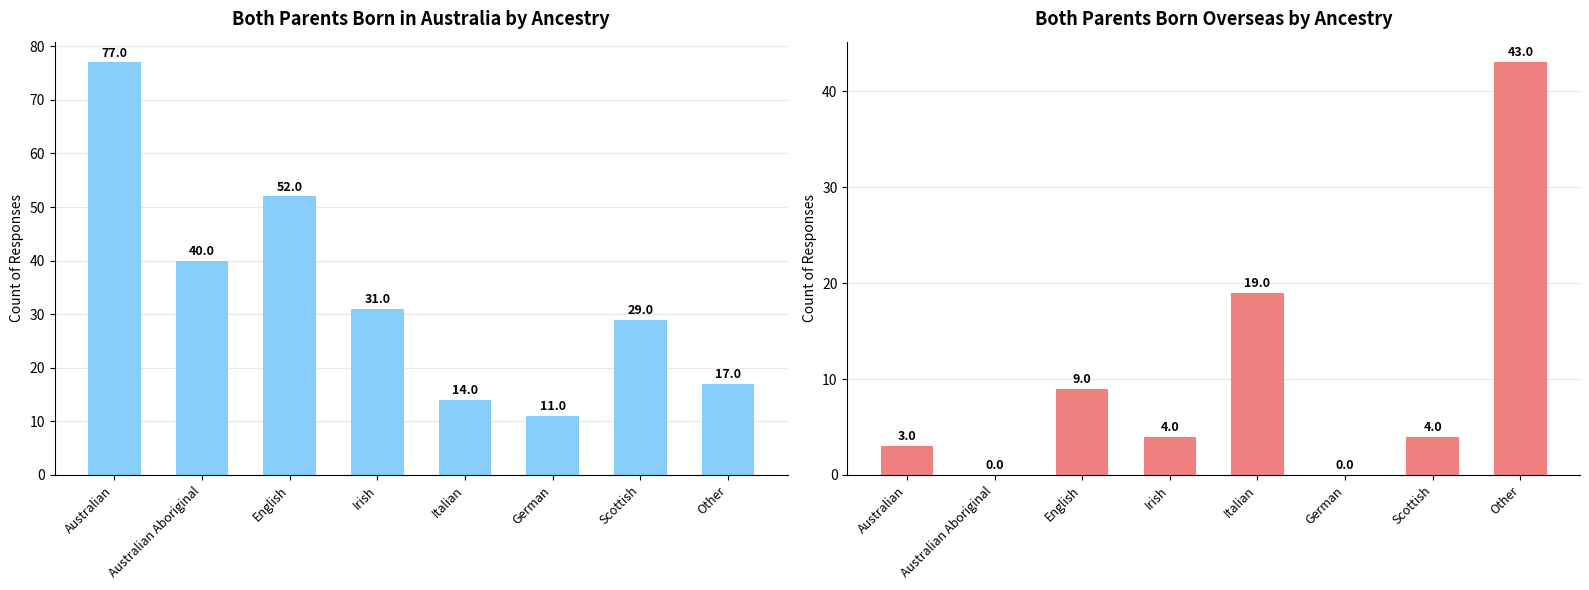

Reading left to right, extract all data points from this chart.

Both parents born in Australia: Australian=77	Australian Aboriginal=40	English=52	Irish=31	Italian=14	German=11	Scottish=29	Other=17
Both parents born overseas: Australian=3	Australian Aboriginal=0	English=9	Irish=4	Italian=19	German=0	Scottish=4	Other=43